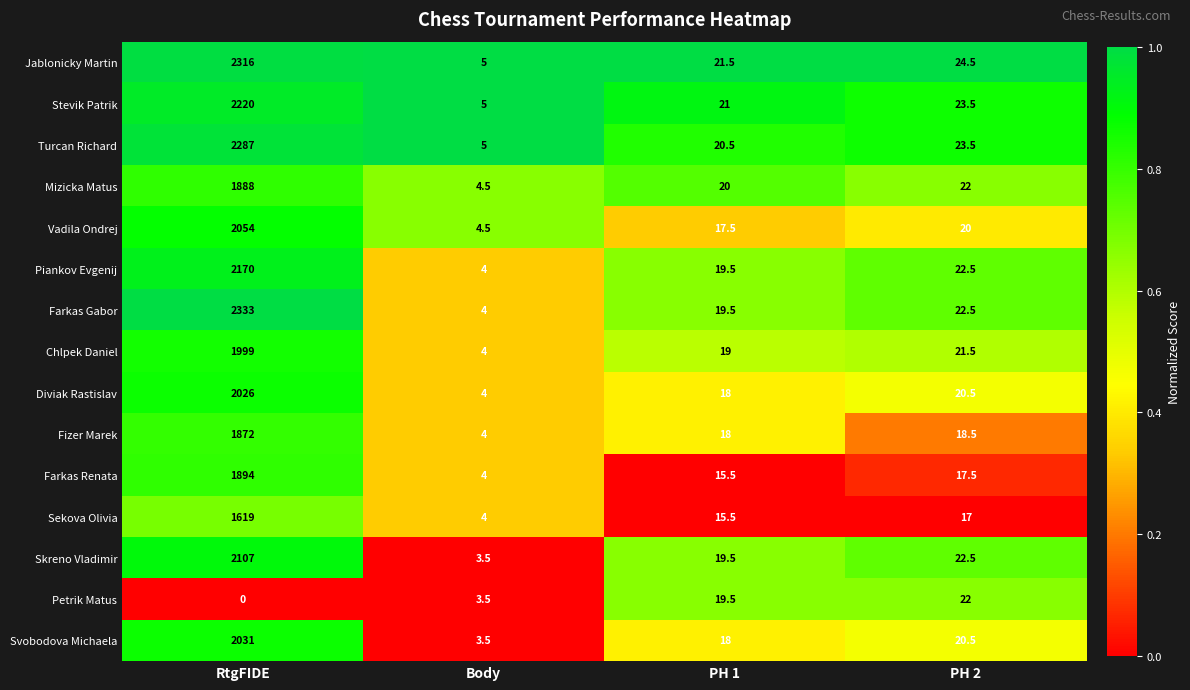

Where does the Mizicka Matus series first go above 22?

RtgFIDE